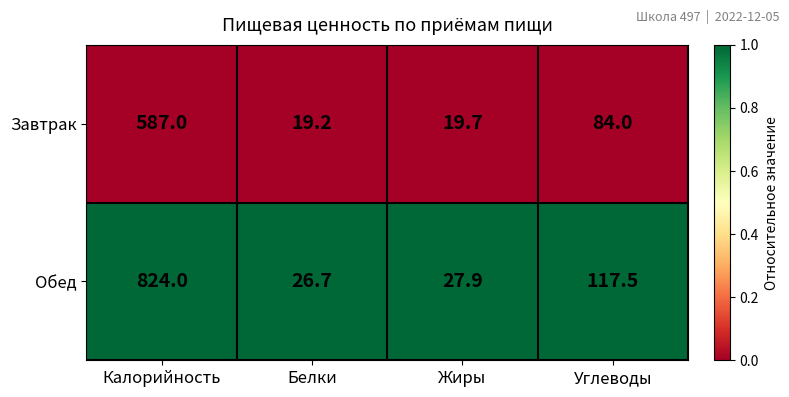

Reading right to left, extract all data points from this chart.

Завтрак: 84.0	19.7	19.2	587.0
Обед: 117.5	27.9	26.7	824.0